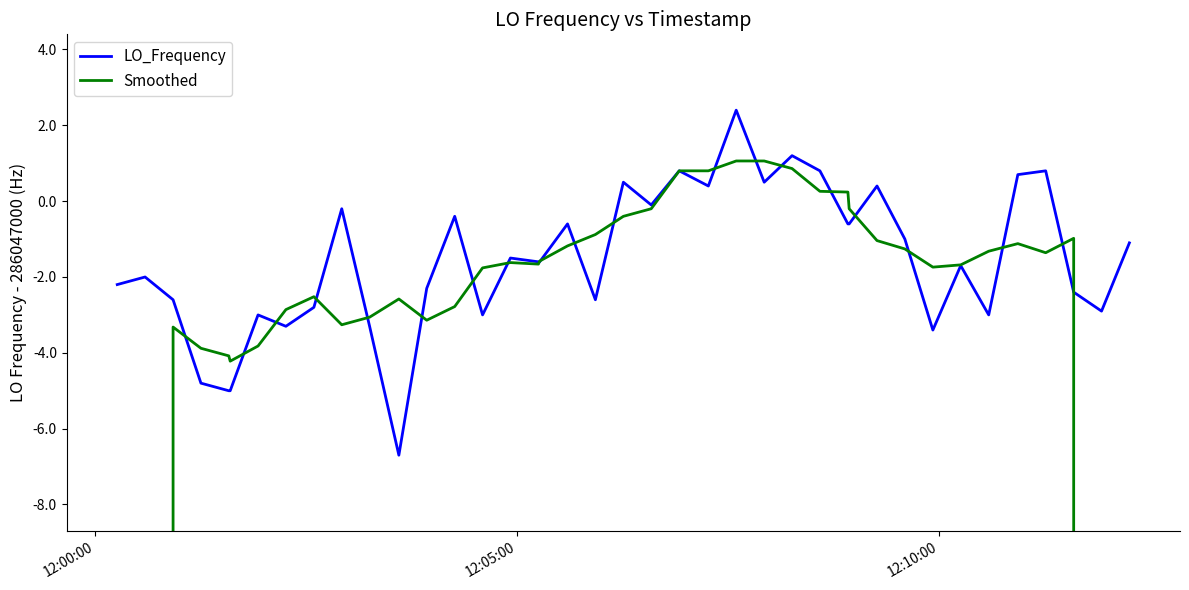

What is the sum of all LO_Frequency values?

11441879937.2